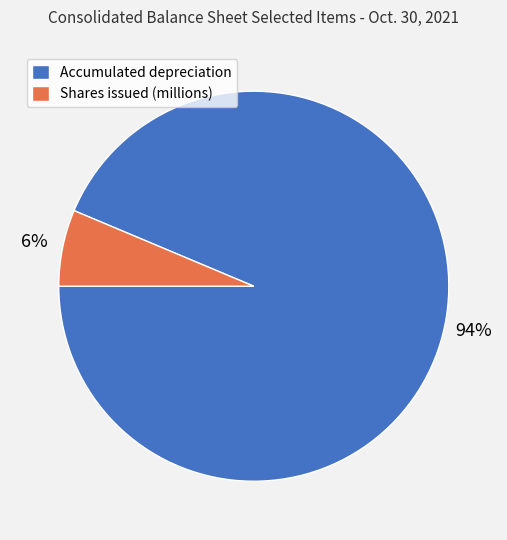

Combined, do Shares issued (millions) and Accumulated depreciation account for over 50%?

Yes